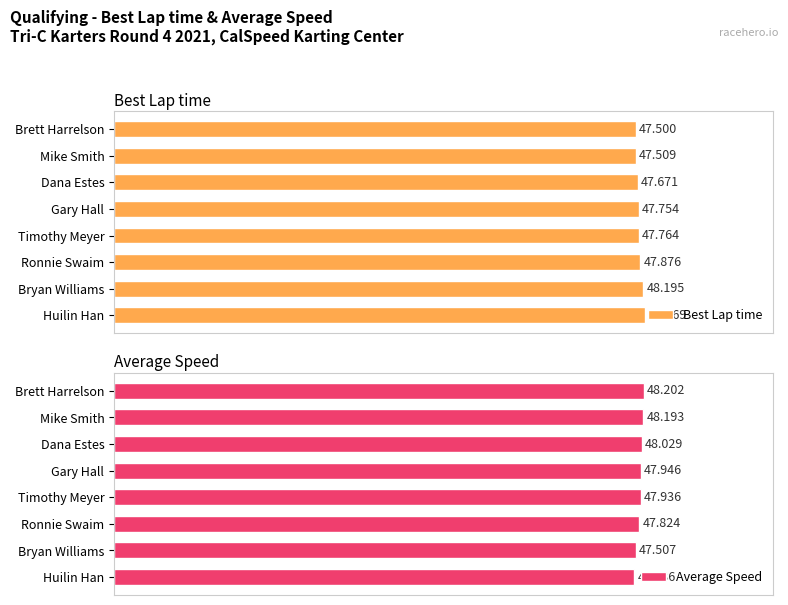

What is the value of the Average Speed bar at the 3rd from the left?

48.0